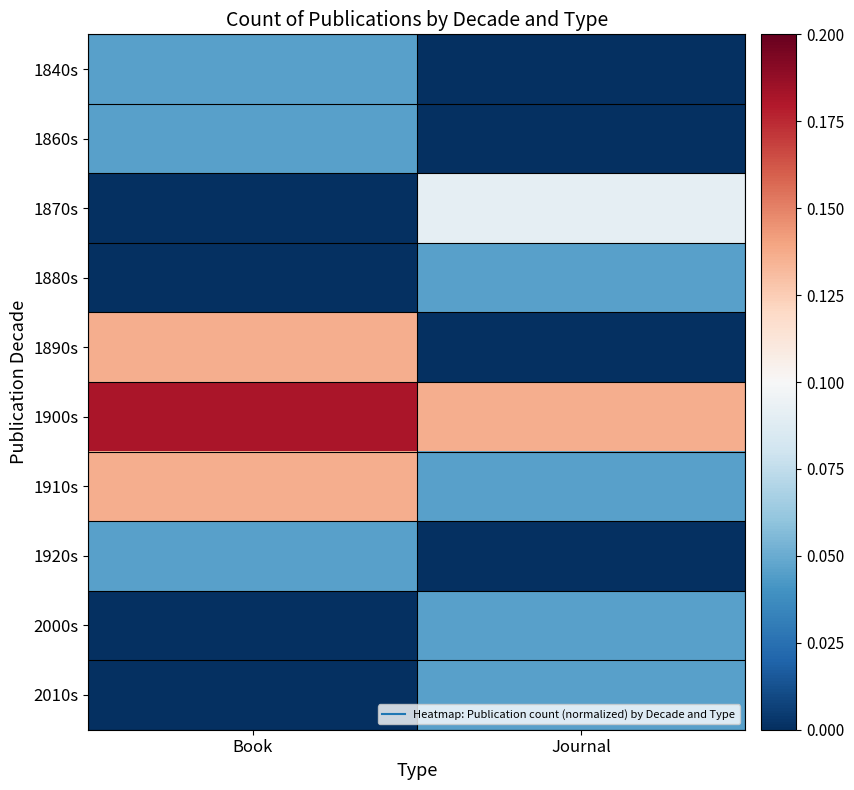

Which series changed the most between Book and Journal?

1890s